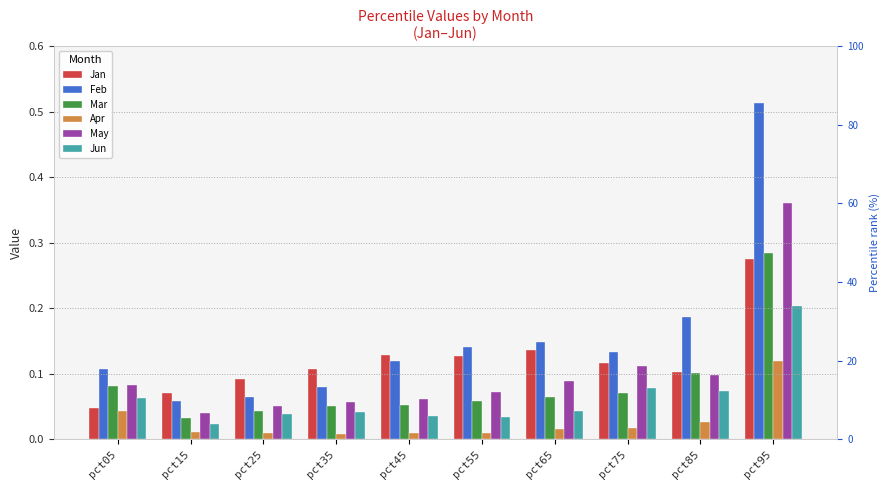

What are all the series names shown in the legend?

Jan, Feb, Mar, Apr, May, Jun